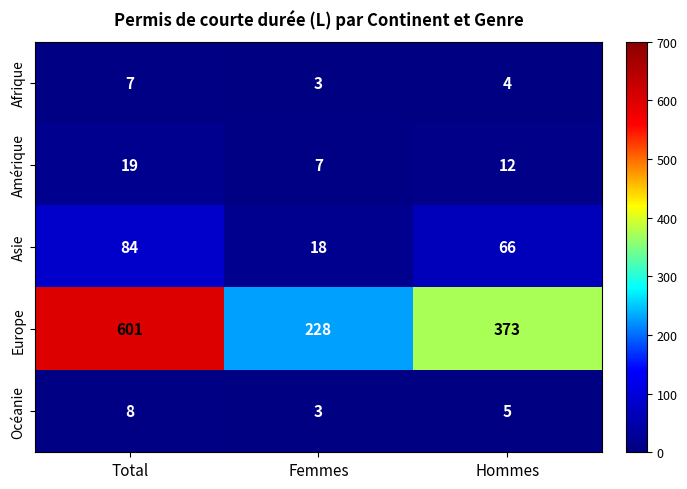

Which label corresponds to the largest value in the chart?

Total